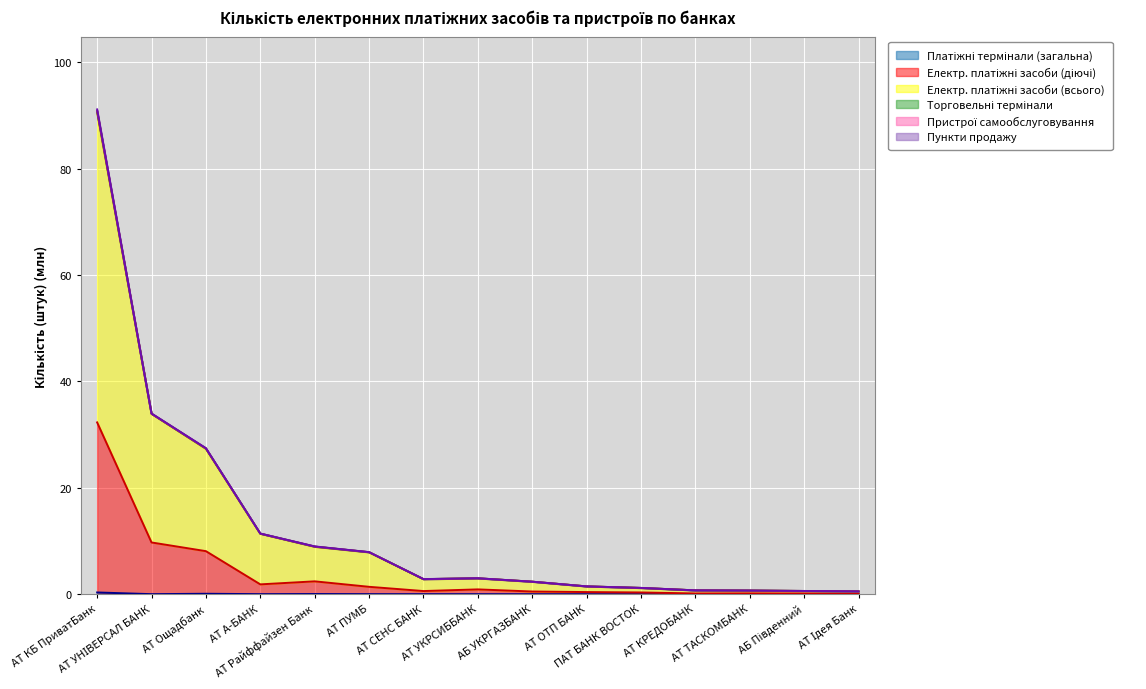

What is the label of the 14th point from the left?

АБ Південний